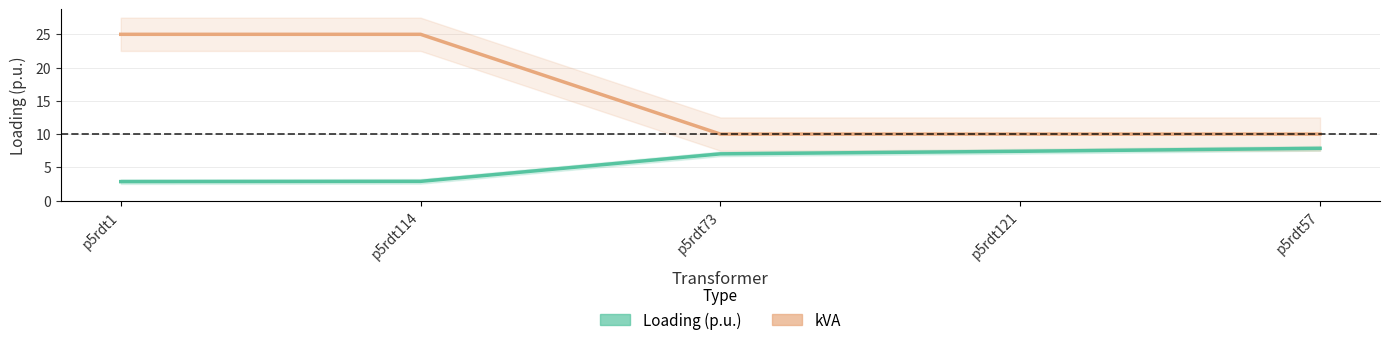

List the series in order of their peak value, highest first.

kVA, Loading (p.u.)